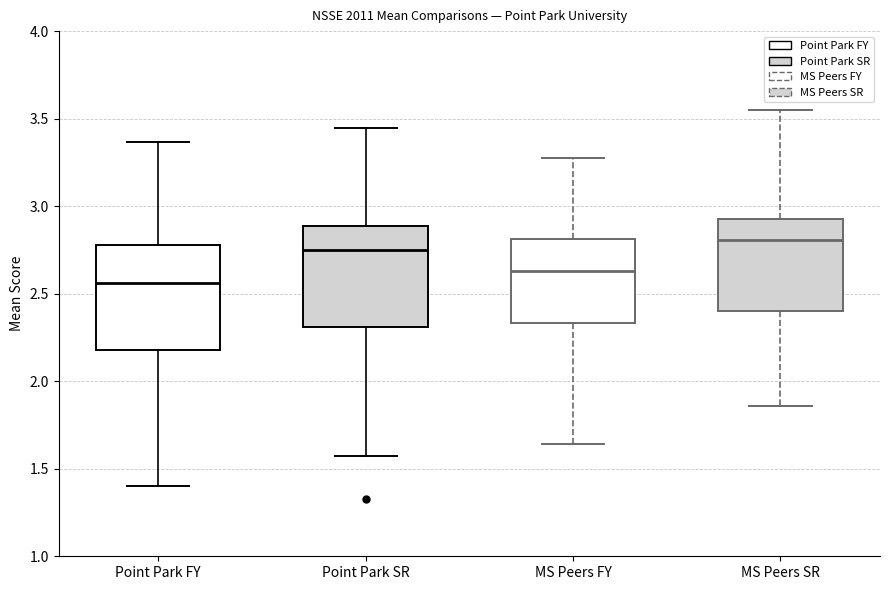

Reading left to right, transcribe this box plot: for each box, give where its median line is, the range the box spans, and where its two whiskers end, as read against the y-axis. The values are not printed on the chart, so give them approximately, as read against the axis.

Point Park FY: median 2.55, box 2.20 to 2.80, whiskers 1.40 to 3.35
Point Park SR: median 2.75, box 2.30 to 2.90, whiskers 1.55 to 3.45
MS Peers FY: median 2.65, box 2.35 to 2.80, whiskers 1.65 to 3.30
MS Peers SR: median 2.80, box 2.40 to 2.95, whiskers 1.85 to 3.55